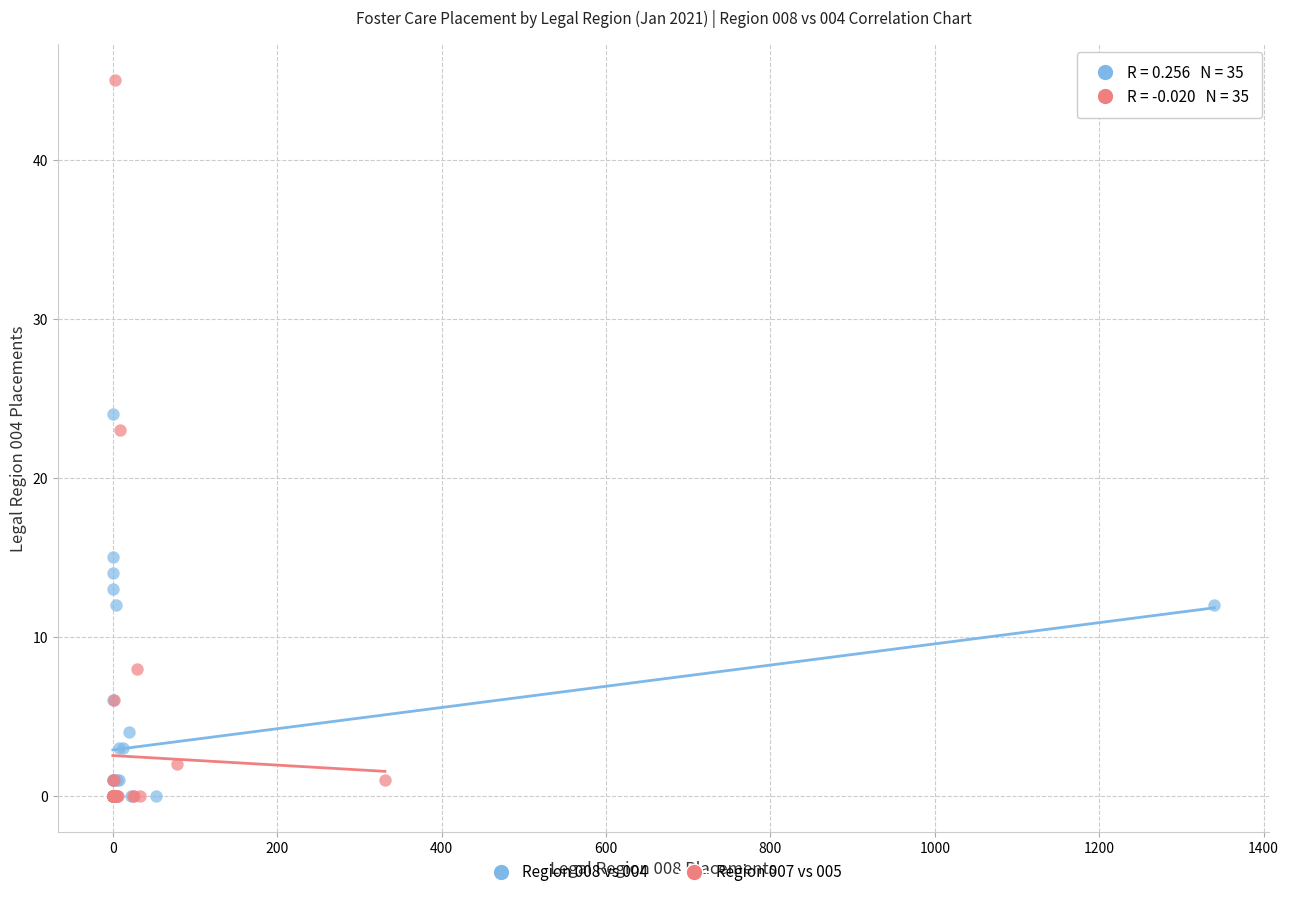

Which series has the widest spread of Y values?

Region 007 vs 005